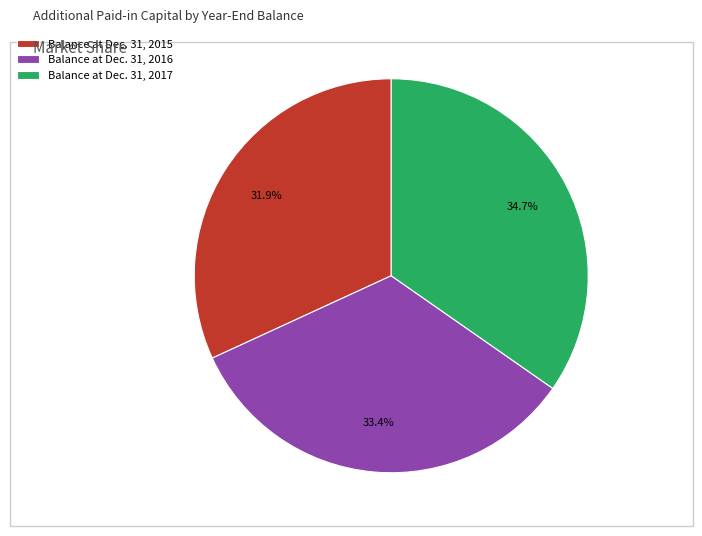

Count the number of slices in the pie.

3